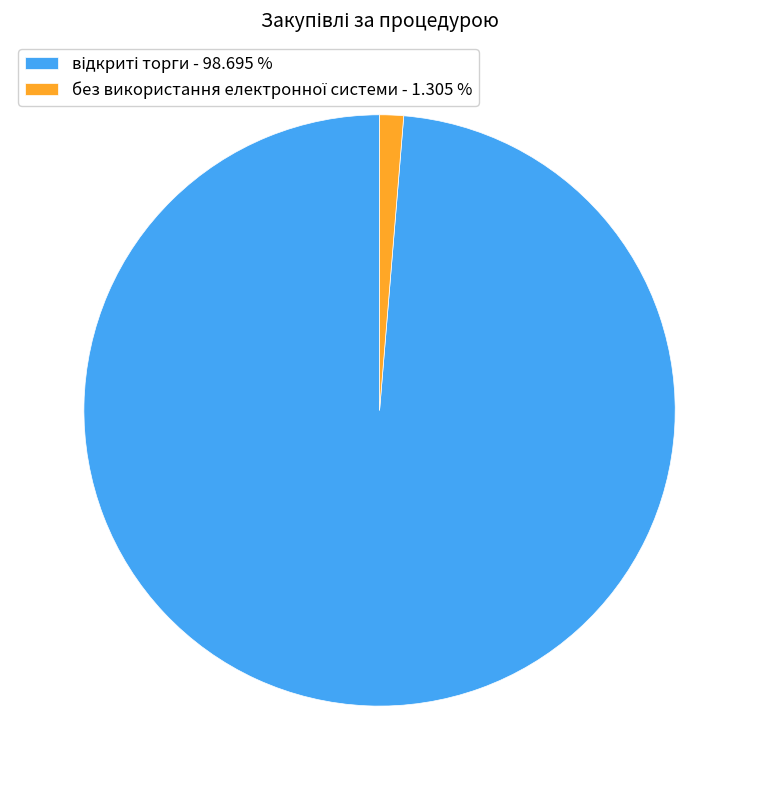

Is there any slice that represents more than half of the pie?

Yes